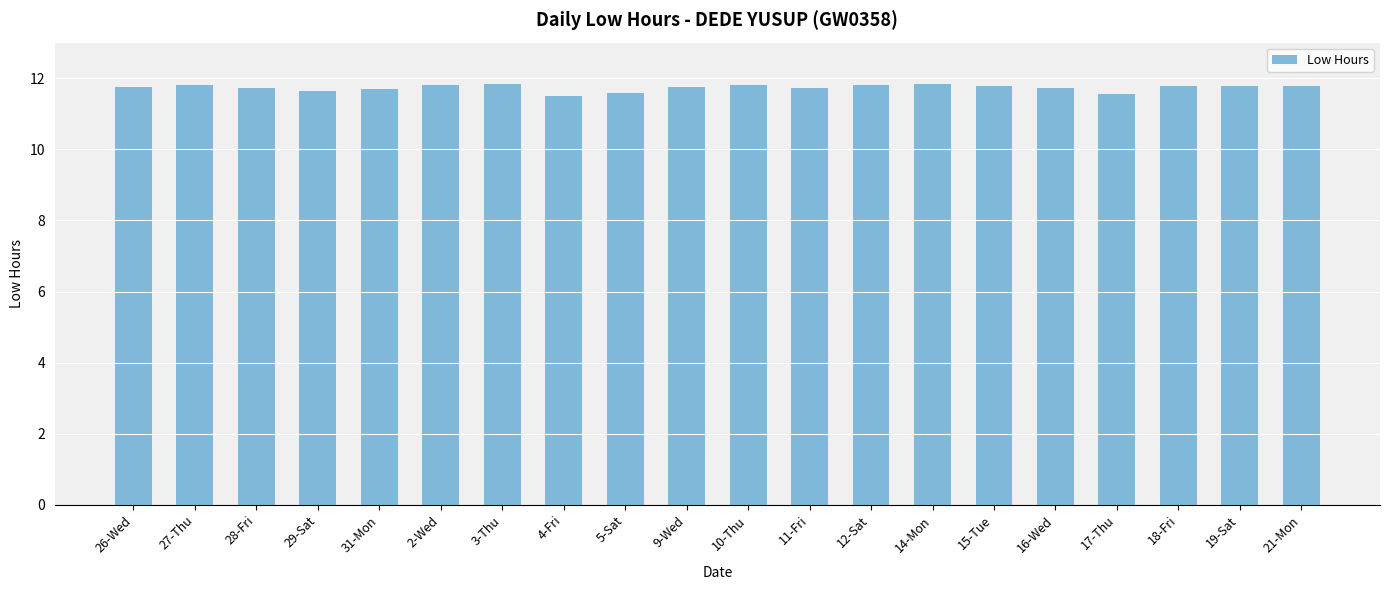

Count the values in the range 11 to 12.

20